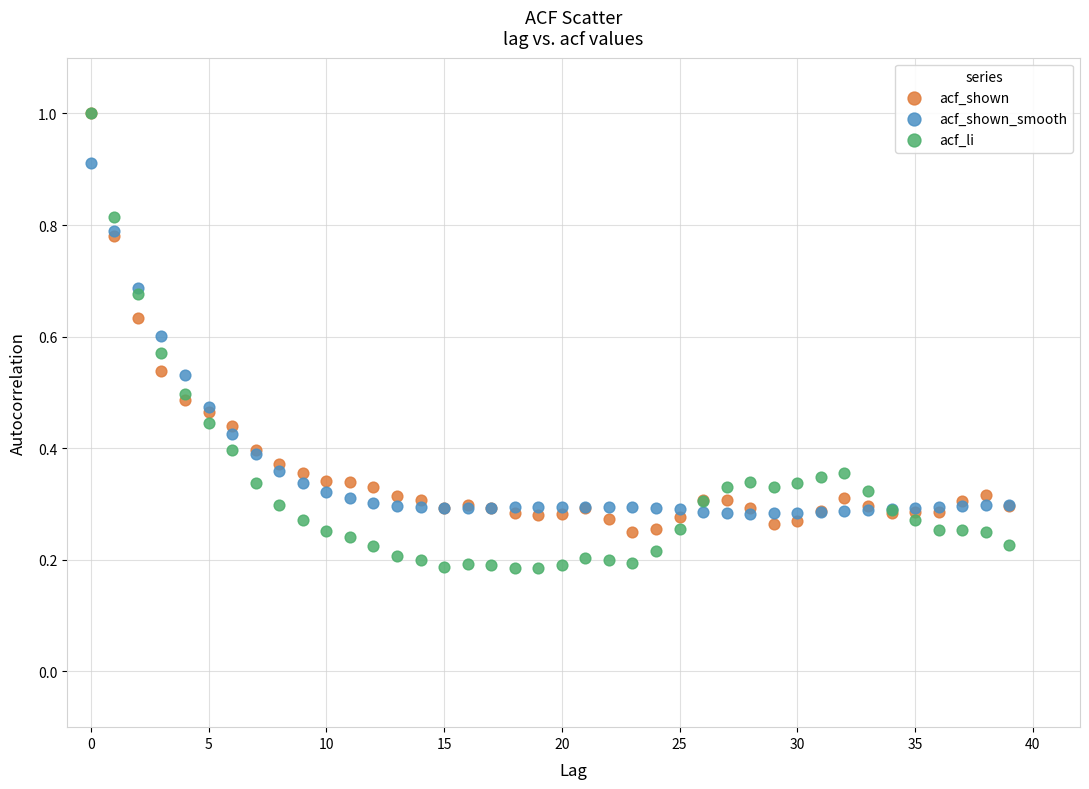

What are all the series names shown in the legend?

acf_shown, acf_shown_smooth, acf_li